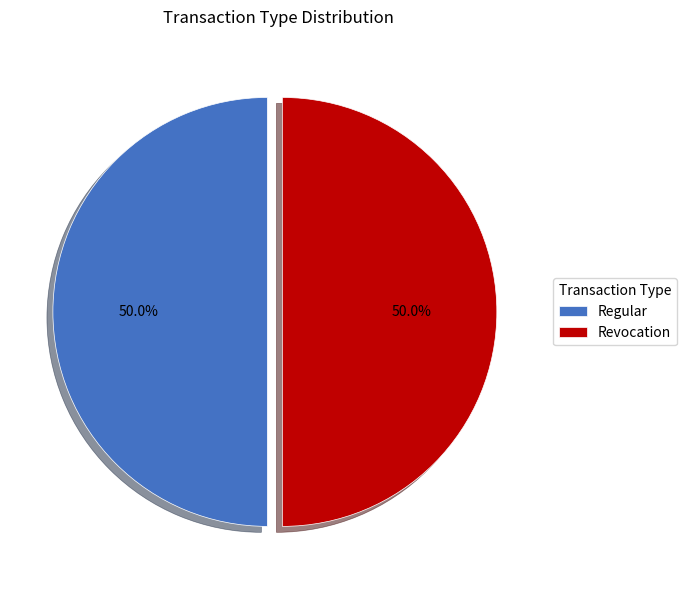

Is the sum of Revocation and Regular greater than half?

Yes